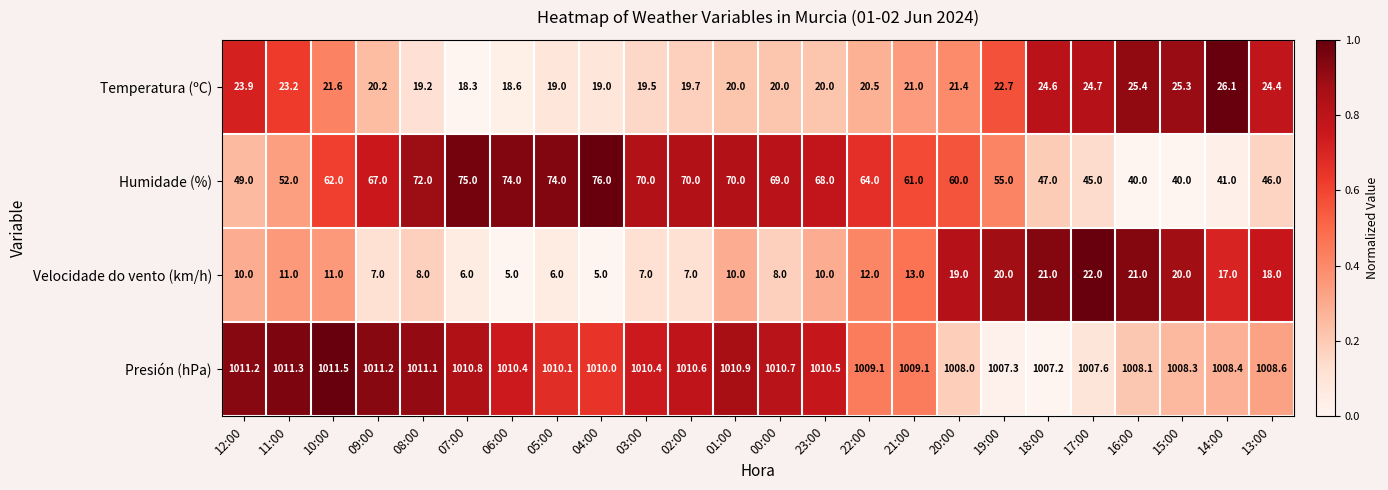

Rank the series by their maximum value, from highest to lowest.

Presión (hPa), Humidade (%), Temperatura (ºC), Velocidade do vento (km/h)